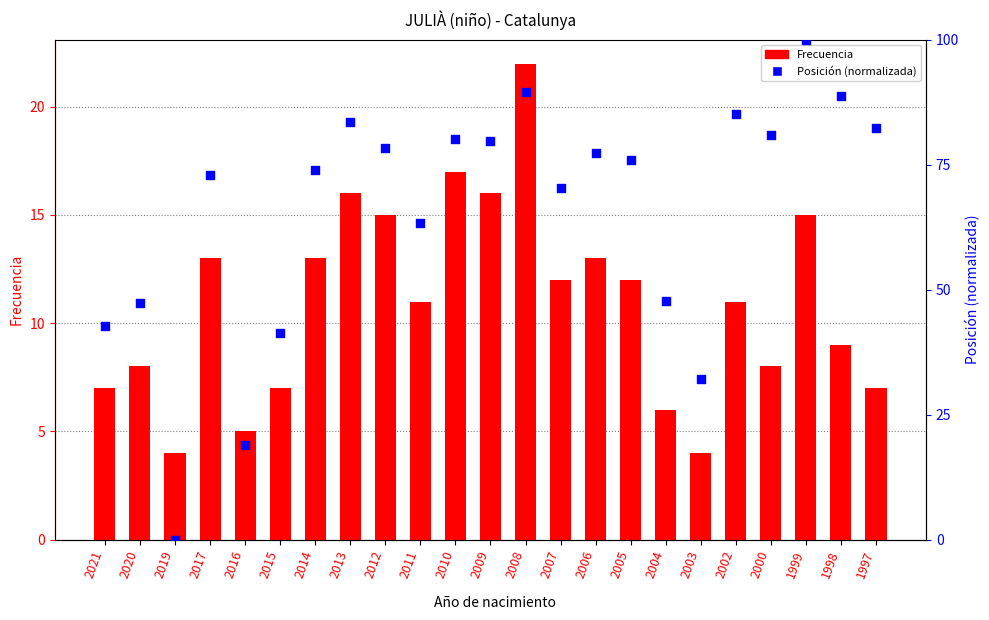

Is the value of Posición (normalizada) at 2005 greater than the value of Frecuencia at 2004?

Yes